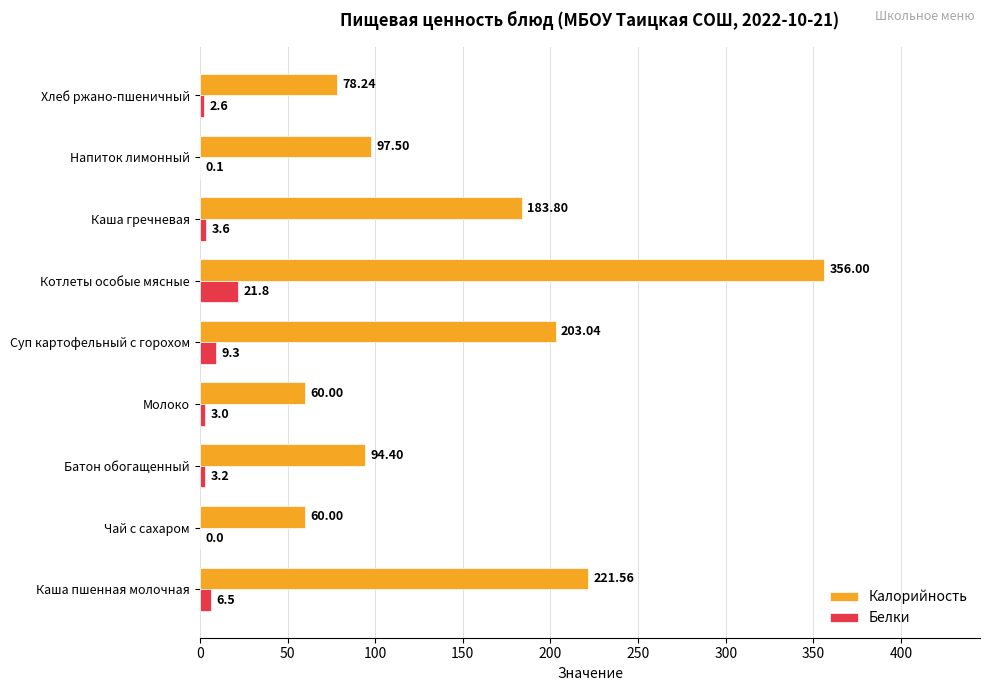

Which series changed the most between Чай с сахаром and Хлеб ржано-пшеничный?

Калорийность